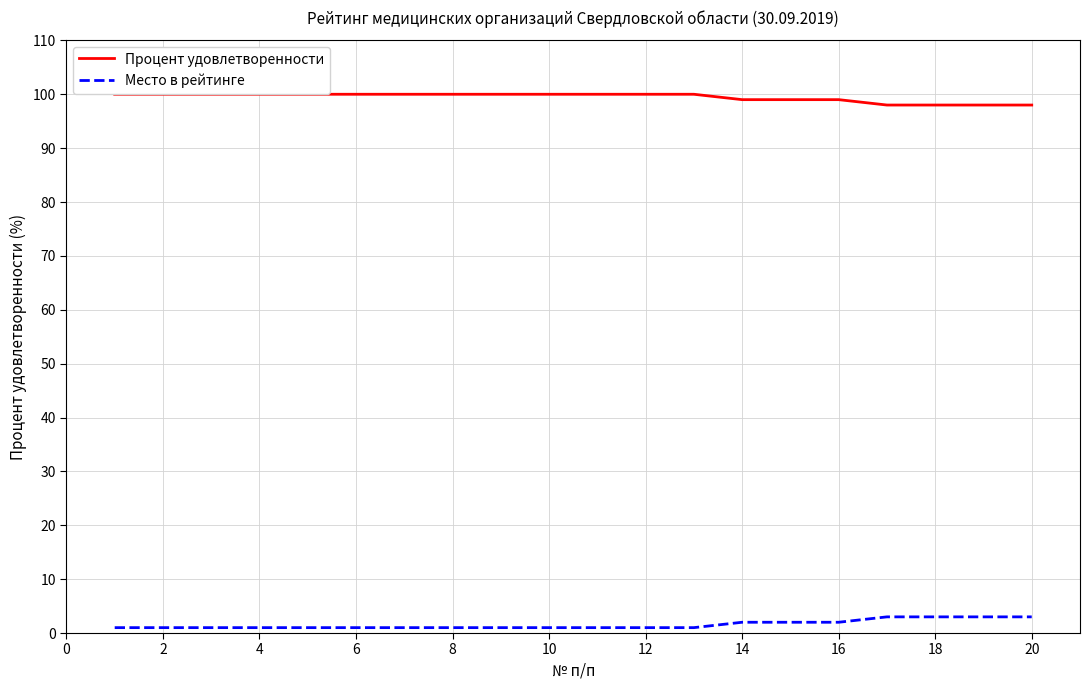

Which series has the largest total across all categories?

Процент удовлетворенности